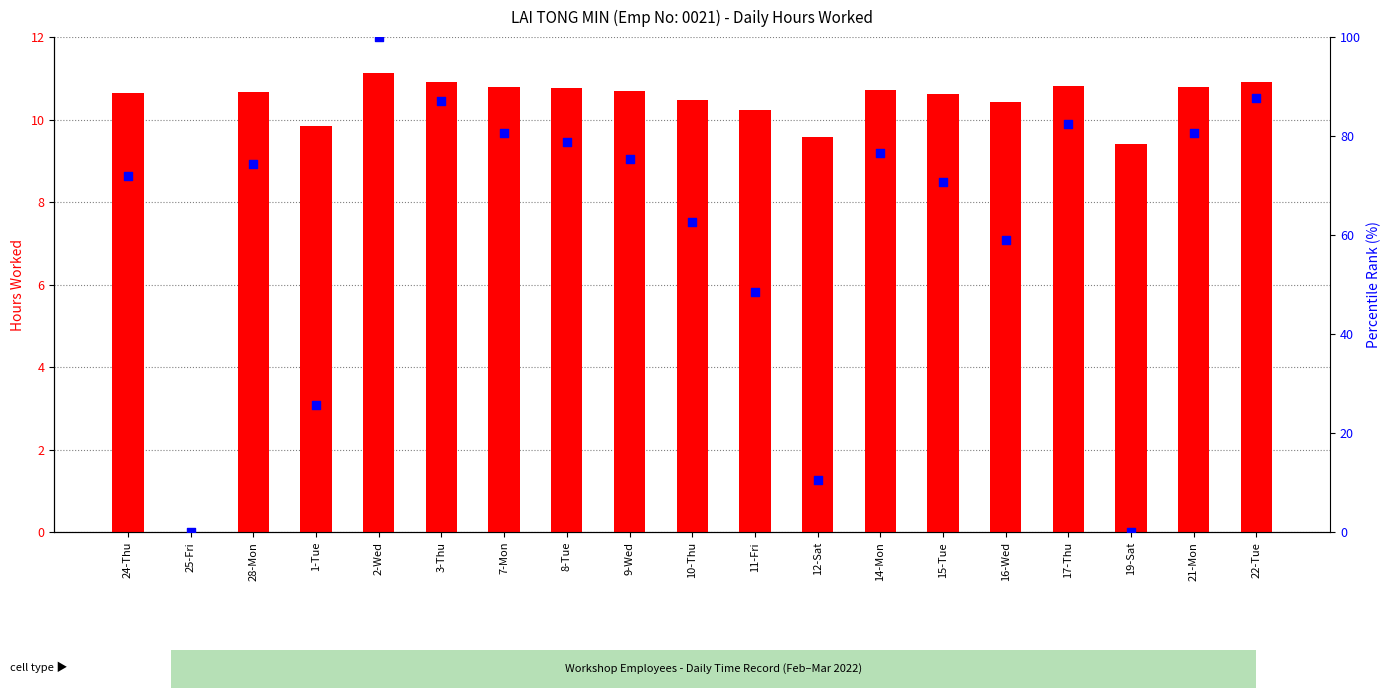

At how many categories does at least one series exceed 77?

7